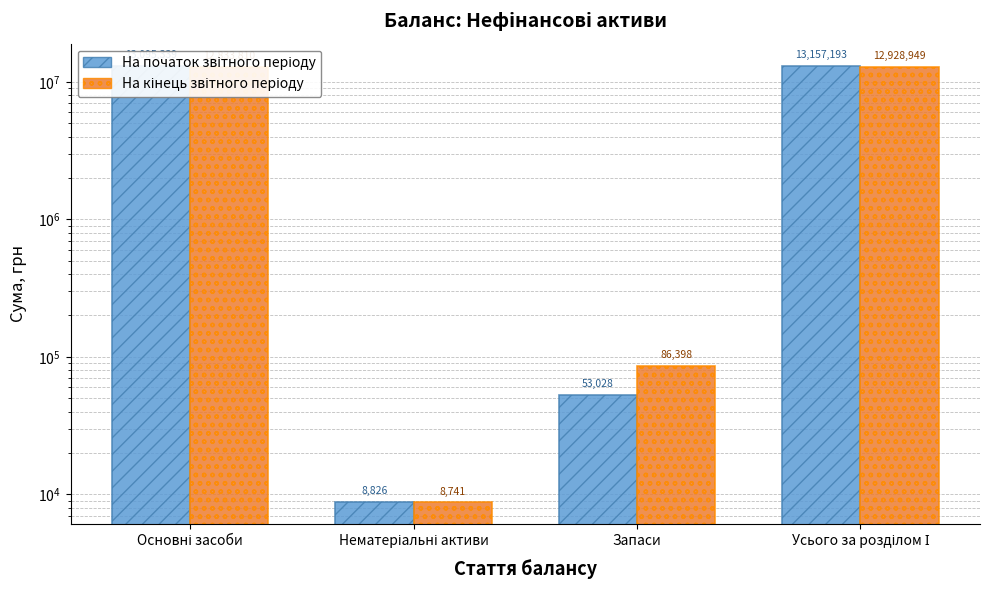

At Основні засоби, list the series in order from smallest to largest.

На кінець звітного періоду, На початок звітного періоду